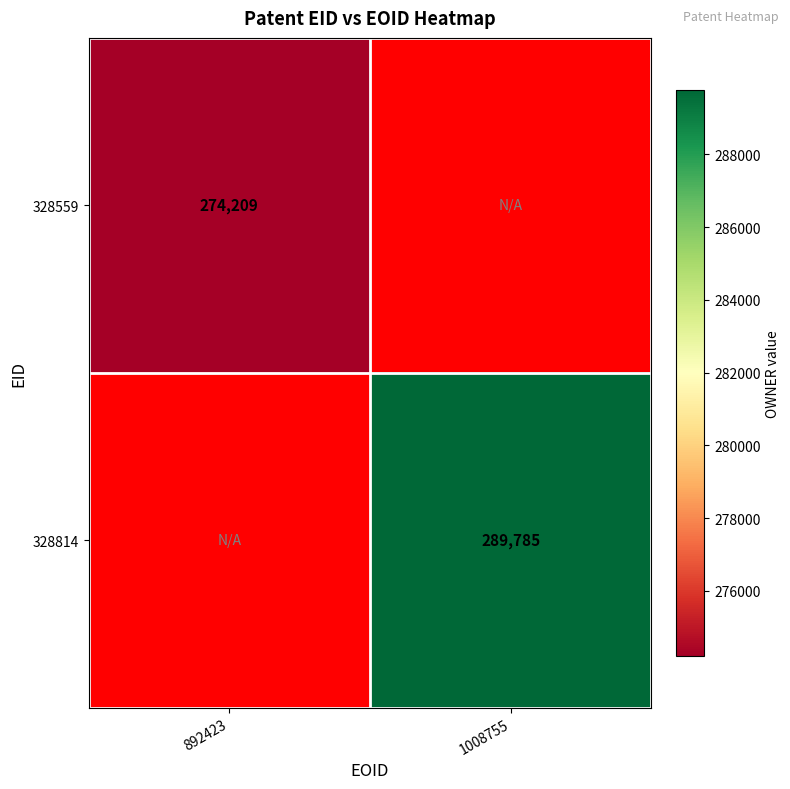

Is it true that 328814 equals 404965 at 1008755?

False